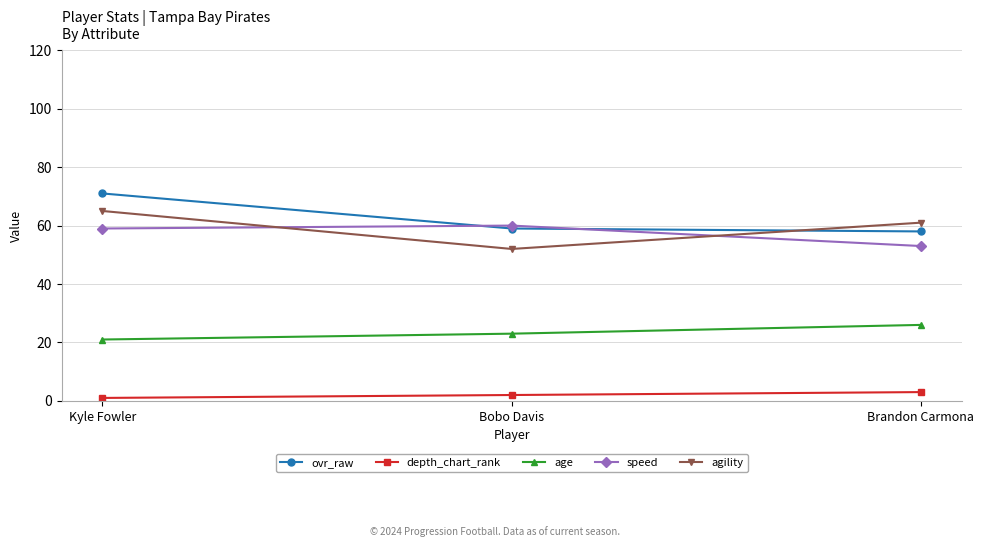

Is it true that speed equals 53 at Brandon Carmona?

True